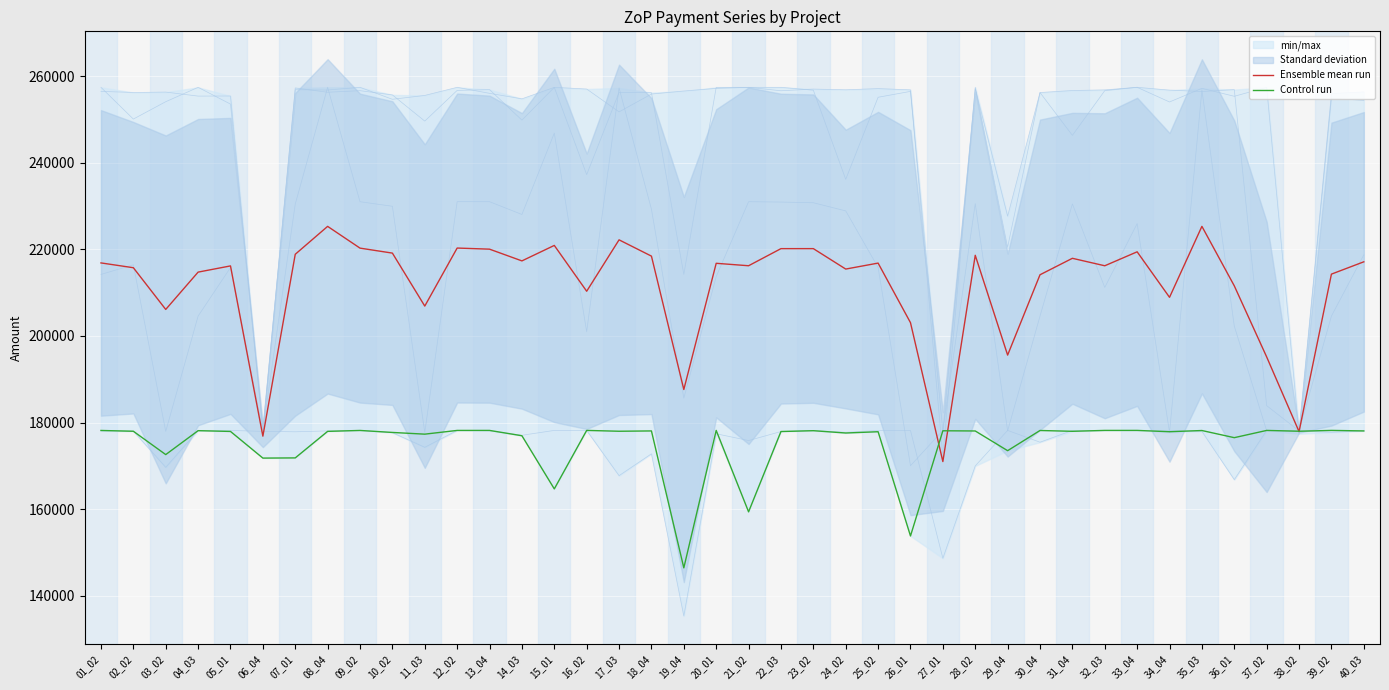

Between which two adjacent categories do ZoP c. 6 and Ensemble mean run first intersect?

36_01 and 37_02